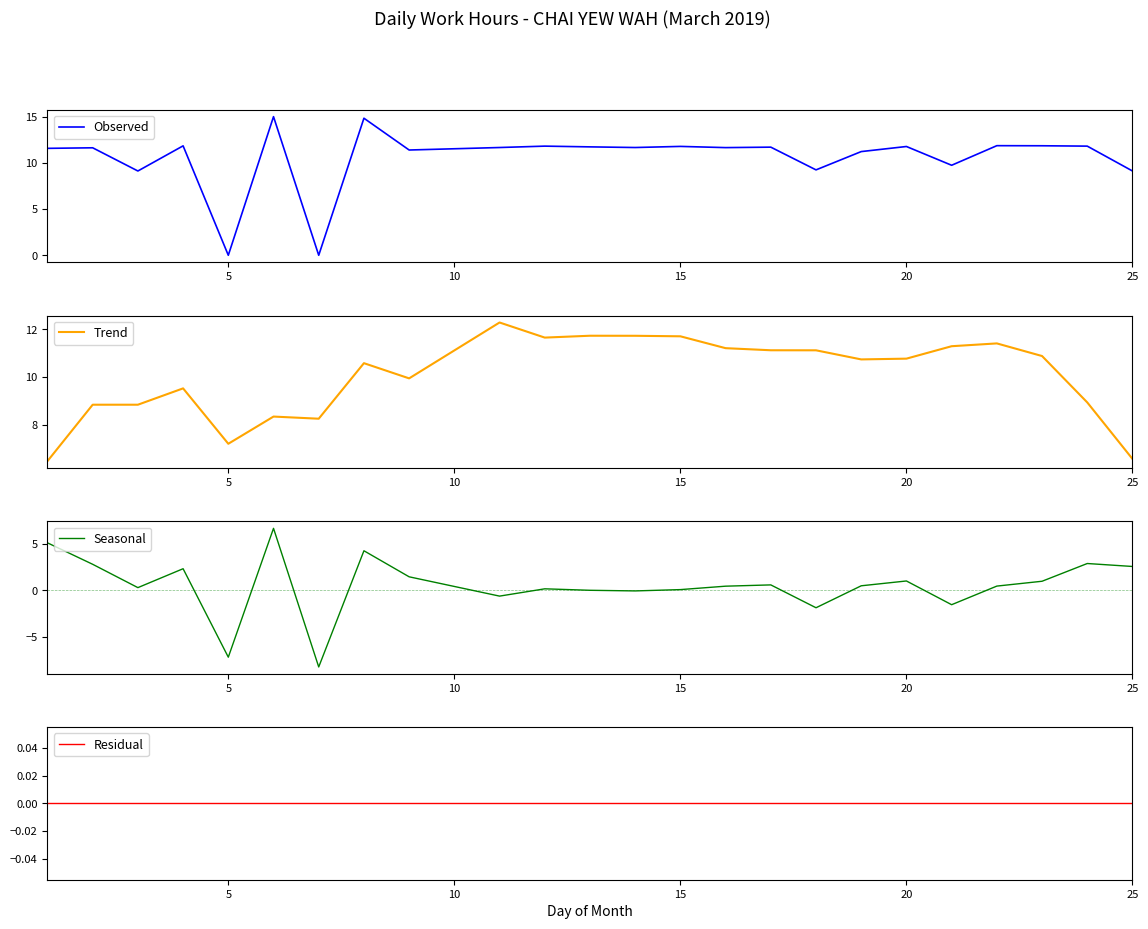

Reading right to left, extract all data points from this chart.

Observed: 9.1	11.8	11.8	11.9	9.7	11.8	11.2	9.2	11.7	11.7	11.8	11.7	11.7	11.8	11.7	11.4	14.8	0.0	15.0	0.0	11.8	9.1	11.6	11.6
Trend: 6.6	8.9	10.9	11.4	11.3	10.8	10.7	11.1	11.1	11.2	11.7	11.7	11.7	11.7	12.3	9.9	10.6	8.2	8.3	7.2	9.5	8.8	8.8	6.5
Seasonal: 2.6	2.9	1.0	0.5	-1.5	1.0	0.5	-1.9	0.6	0.4	0.1	-0.1	0.0	0.2	-0.6	1.5	4.3	-8.2	6.7	-7.2	2.3	0.3	2.8	5.1
Residual: 0.0	0.0	0.0	0.0	0.0	0.0	0.0	0.0	0.0	0.0	0.0	0.0	0.0	0.0	0.0	0.0	0.0	0.0	0.0	0.0	0.0	0.0	0.0	0.0